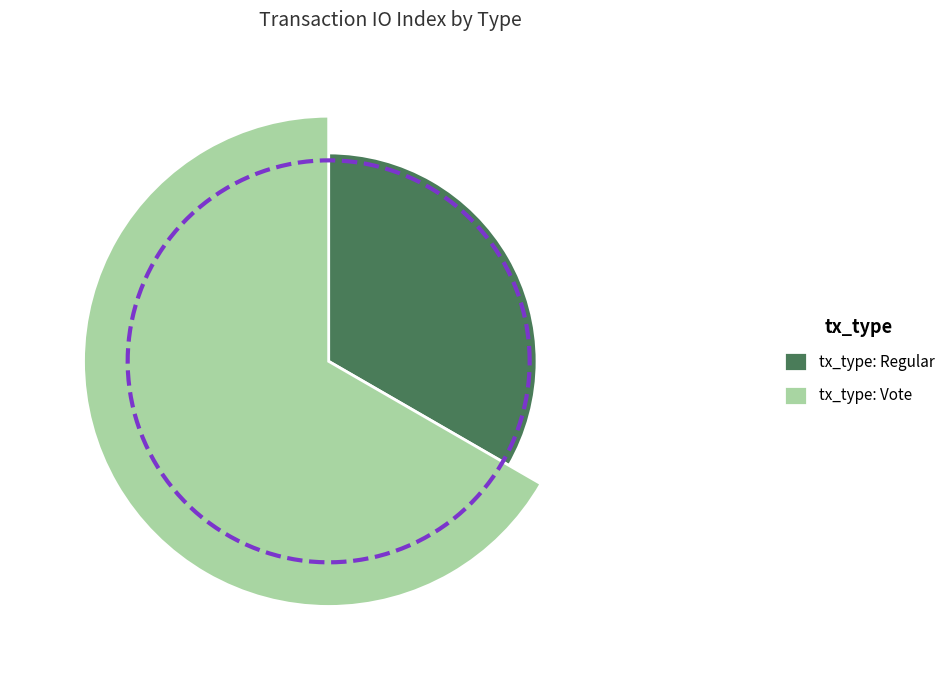

To the nearest percent, what is the combined percentage of tx_type: Vote and tx_type: Regular?

100%